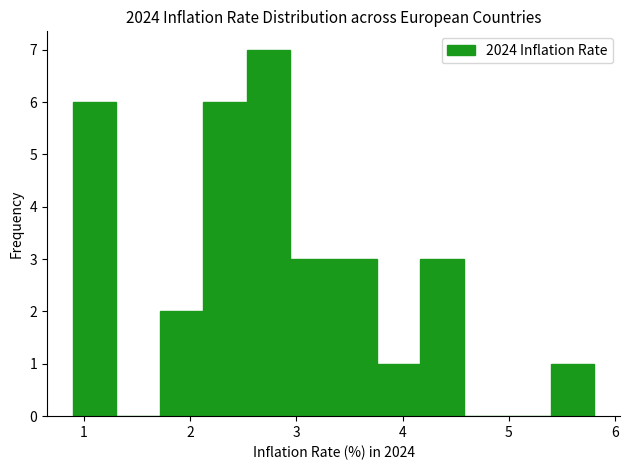

Which range on the x-axis has the tallest bar?

2.5 to 2.9